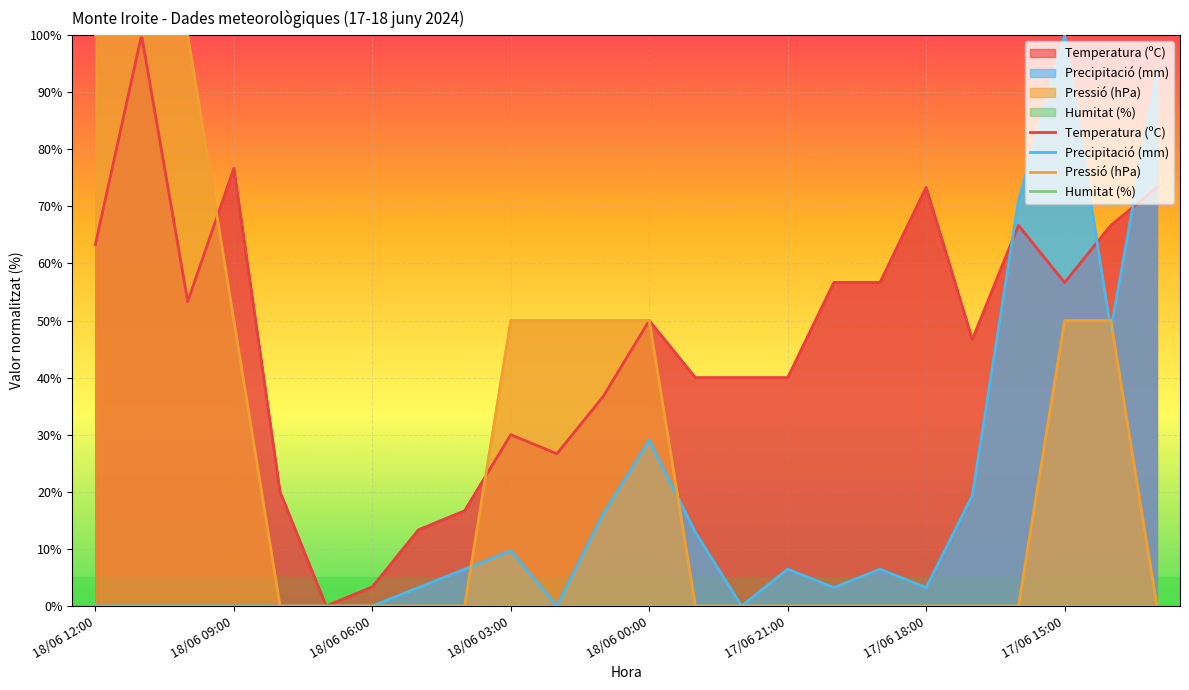

Which has a higher value, 16 or 15?

16